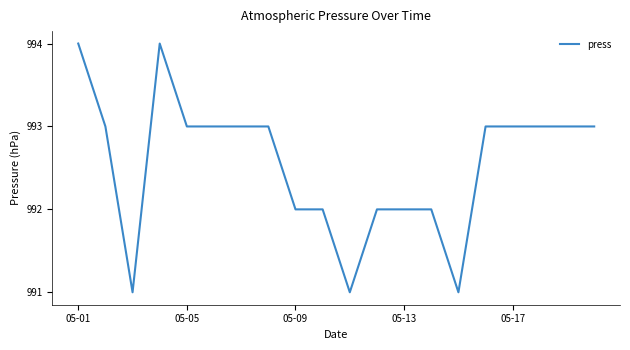

What is the maximum value shown in the chart?

994